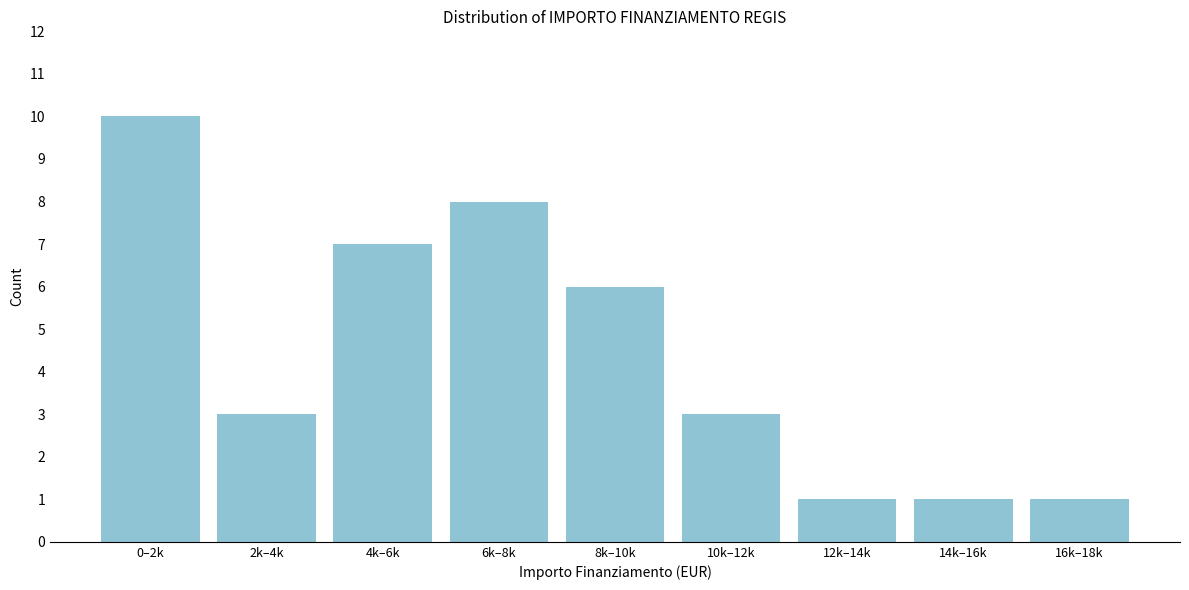

Reading right to left, transcribe all the data shown in this chart.

1	1	1	3	6	8	7	3	10